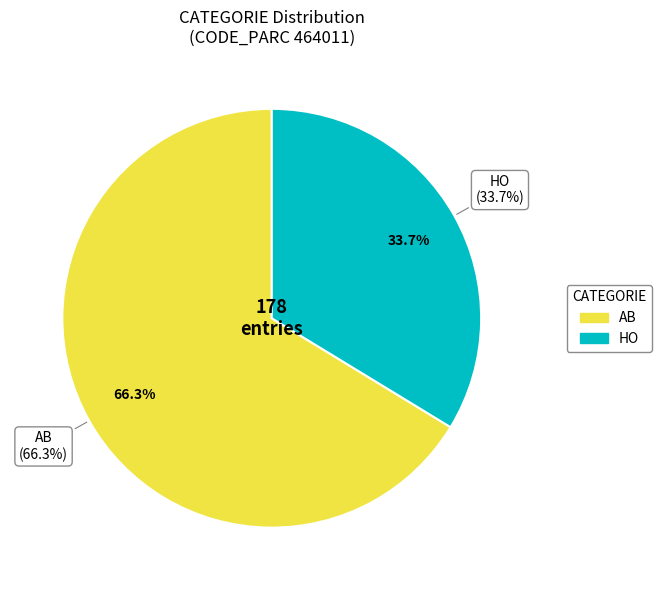

Rank the categories by value from highest to lowest.

AB, HO